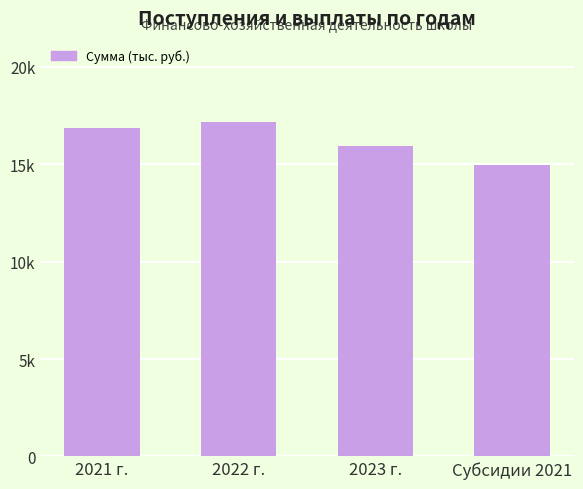

Are the bars horizontal?

No